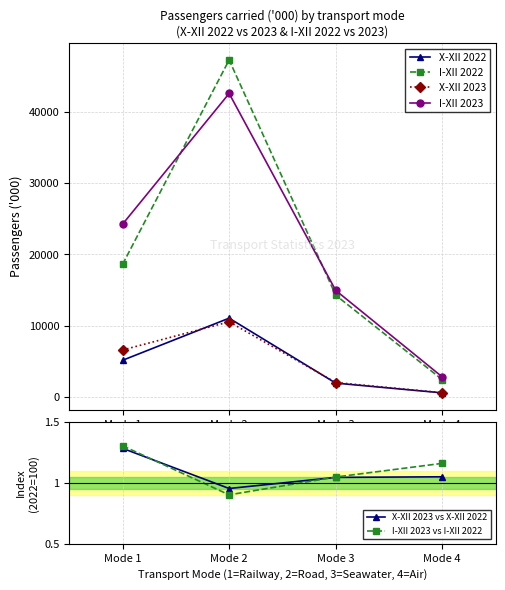

What is the sum of all X-XII 2023 vs X-XII 2022 values?

4.3